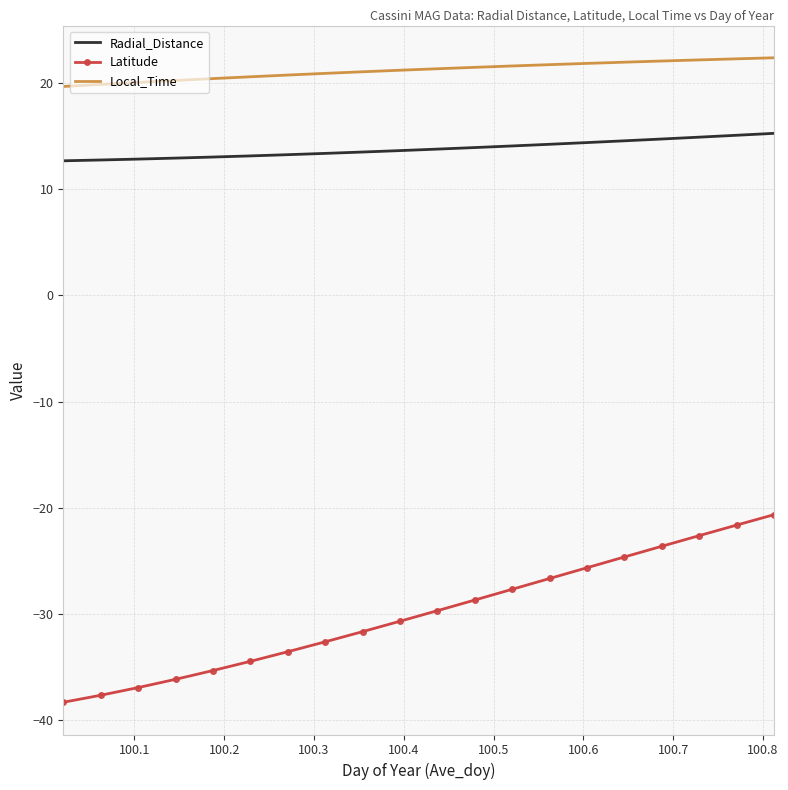

What is the minimum value for Latitude?

-38.3